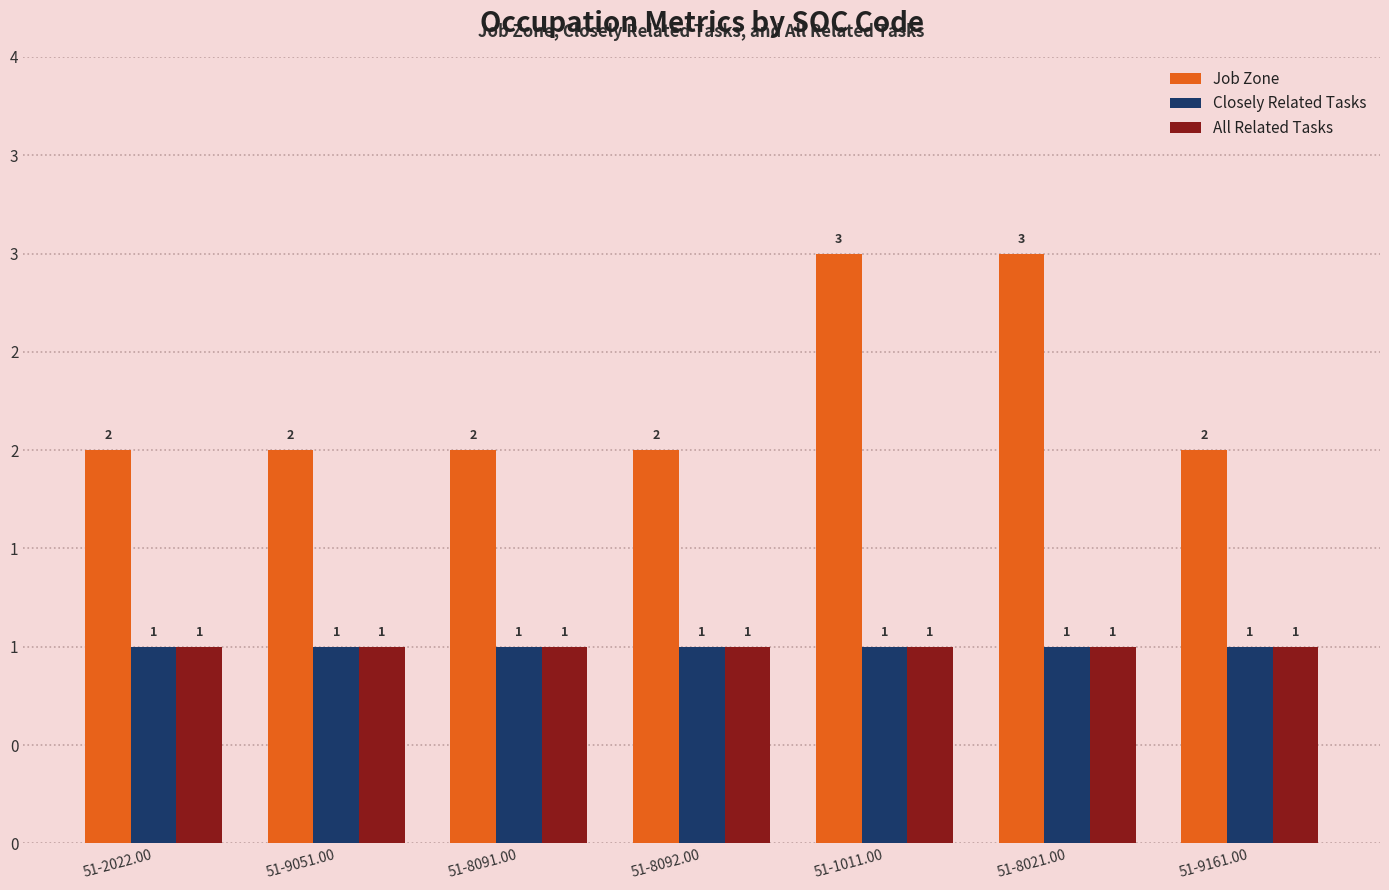

Which label corresponds to the smallest value in the chart?

51-2022.00